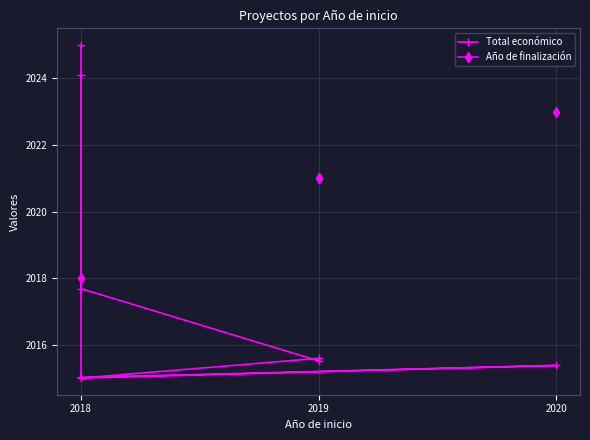

Which series has the largest total across all categories?

Total económico